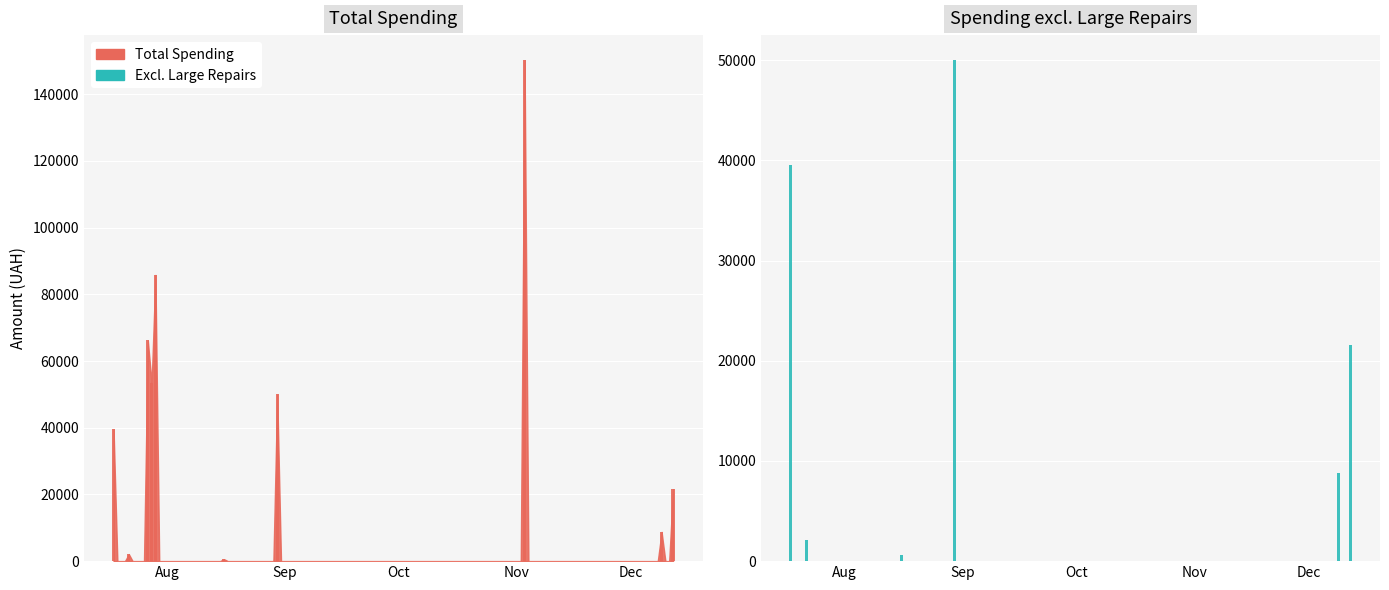

What is the change in value from 14 to 24?

+2.0